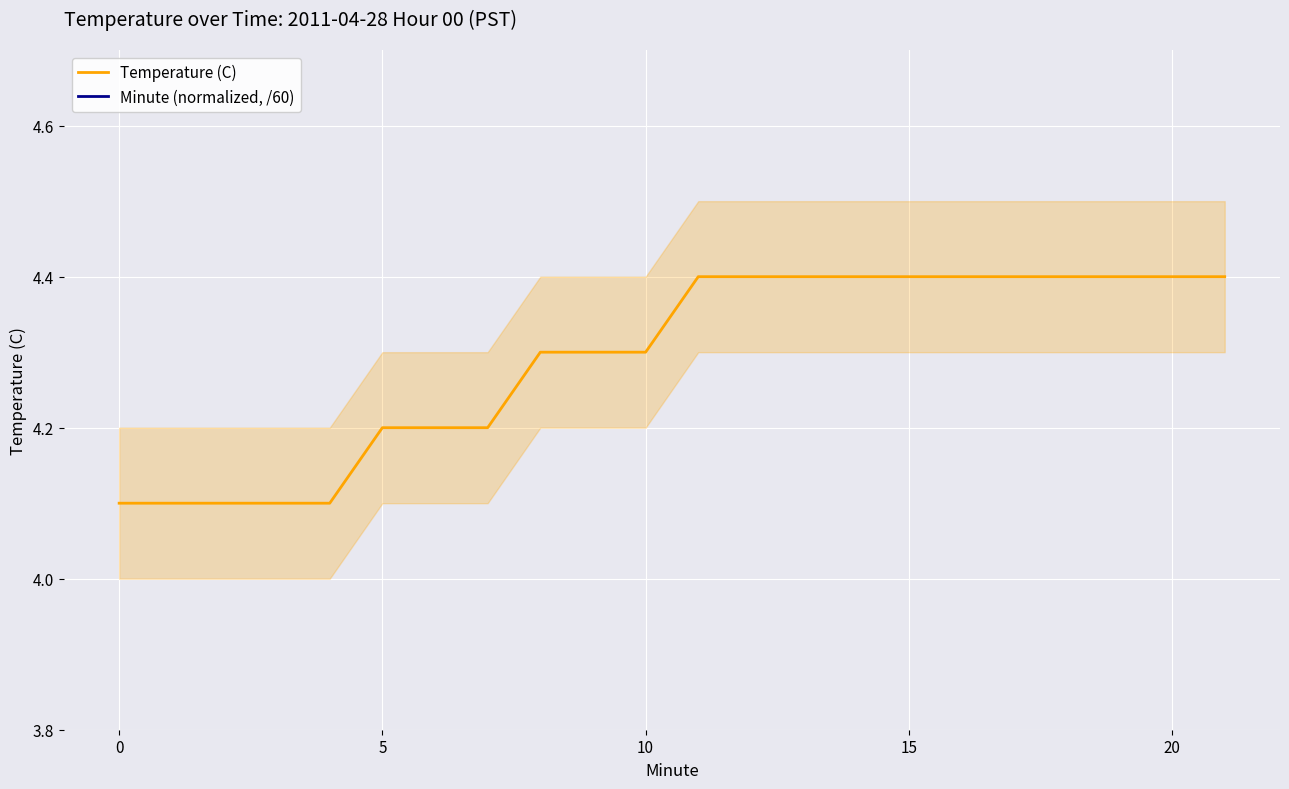

How many distinct data groups are displayed?

2